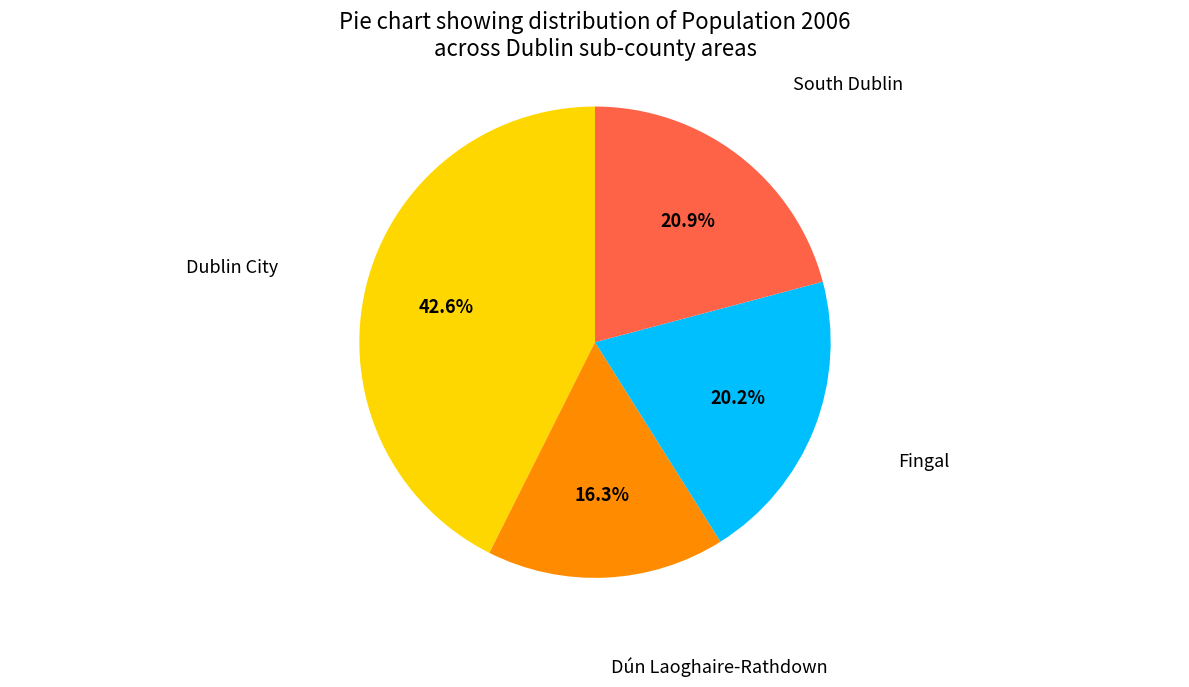

Does any single category account for the majority?

No